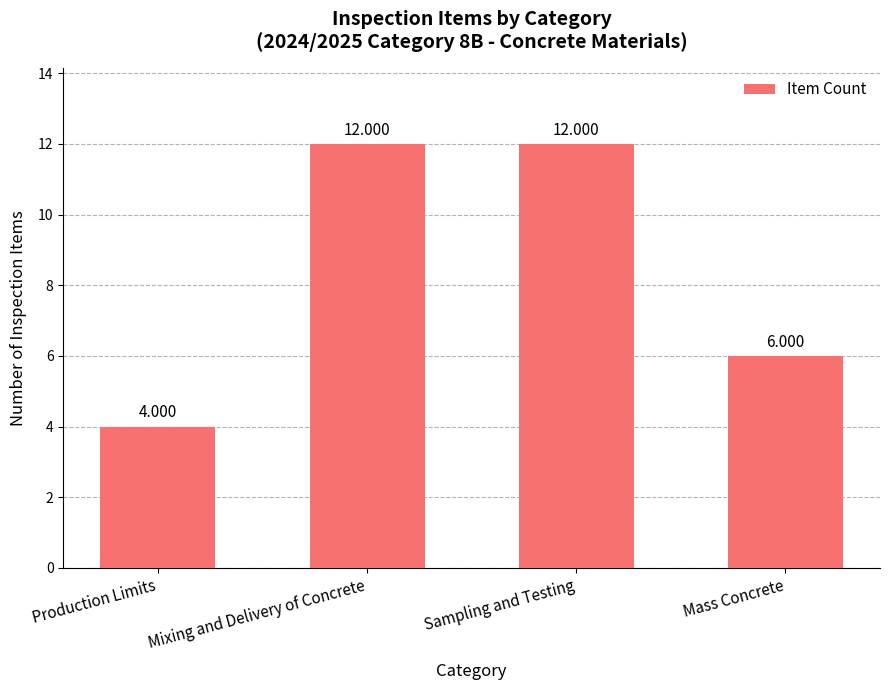

Which label corresponds to the smallest value in the chart?

Production Limits